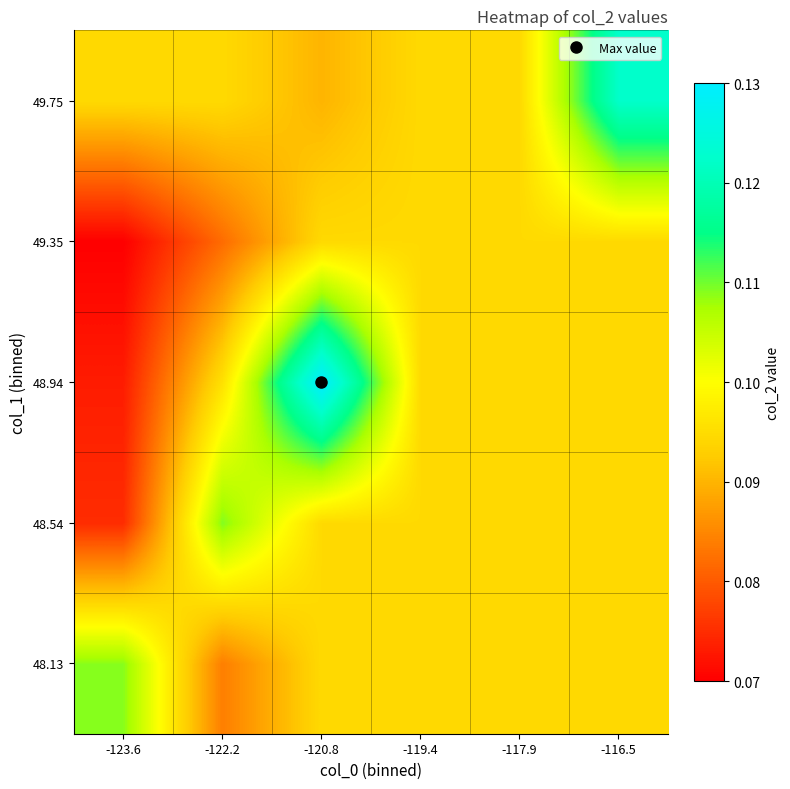

What is the total value across all series at -119.4?

0.5